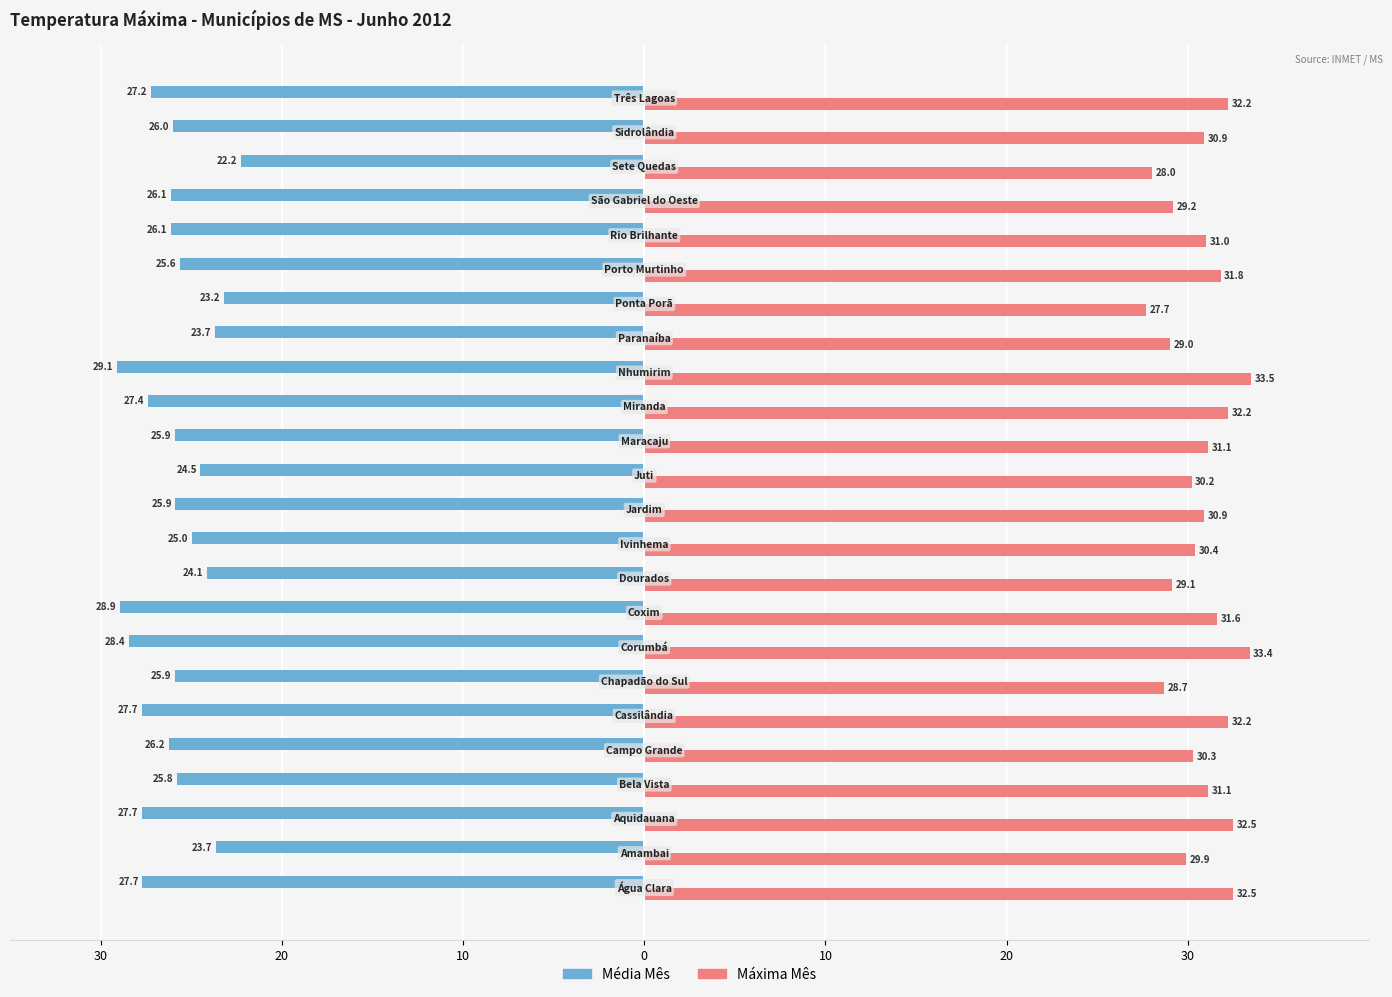

What are all the series names shown in the legend?

Média Mês, Máxima Mês